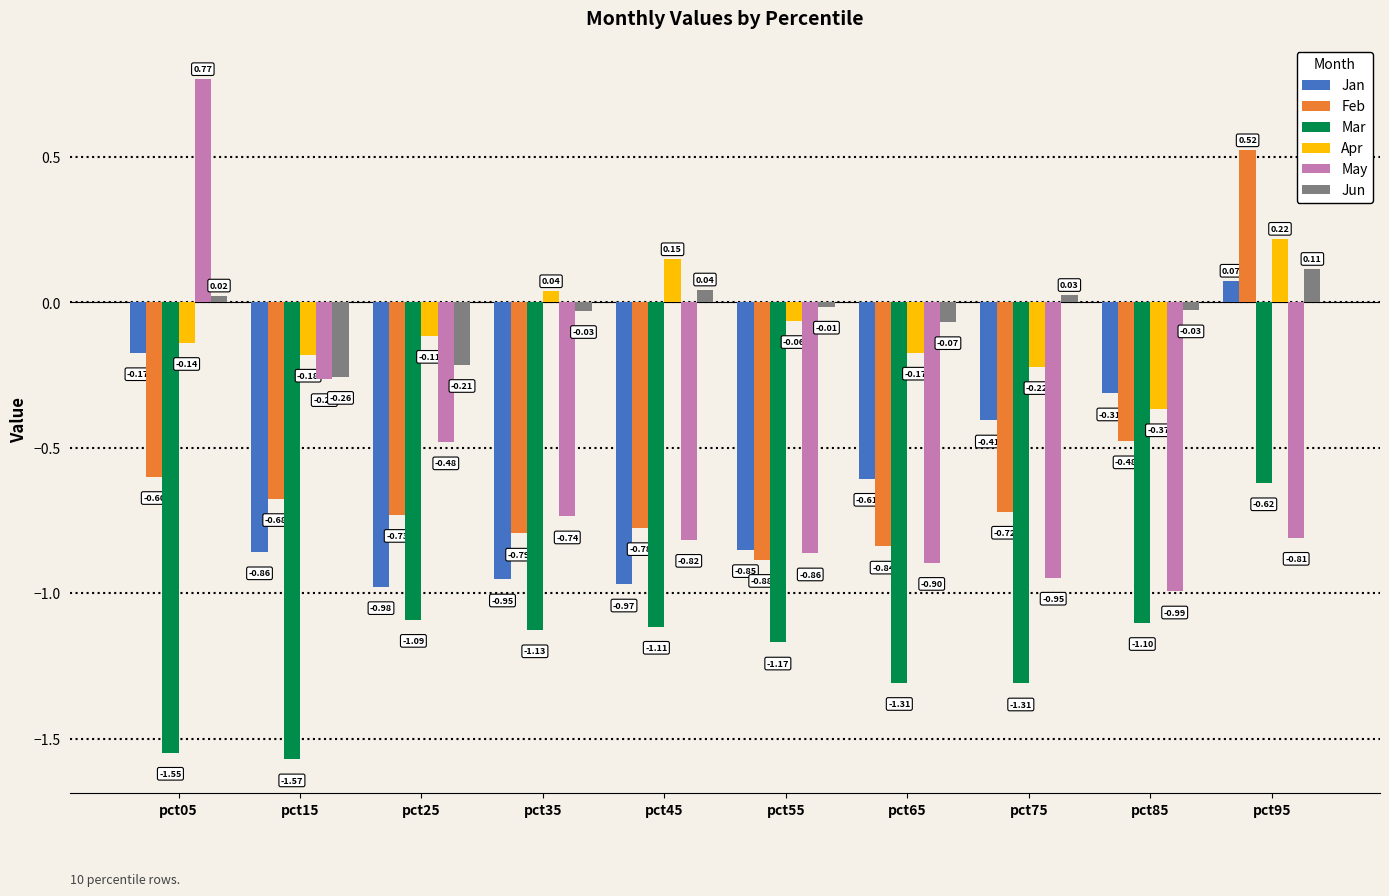

Which series has the largest total across all categories?

Jun